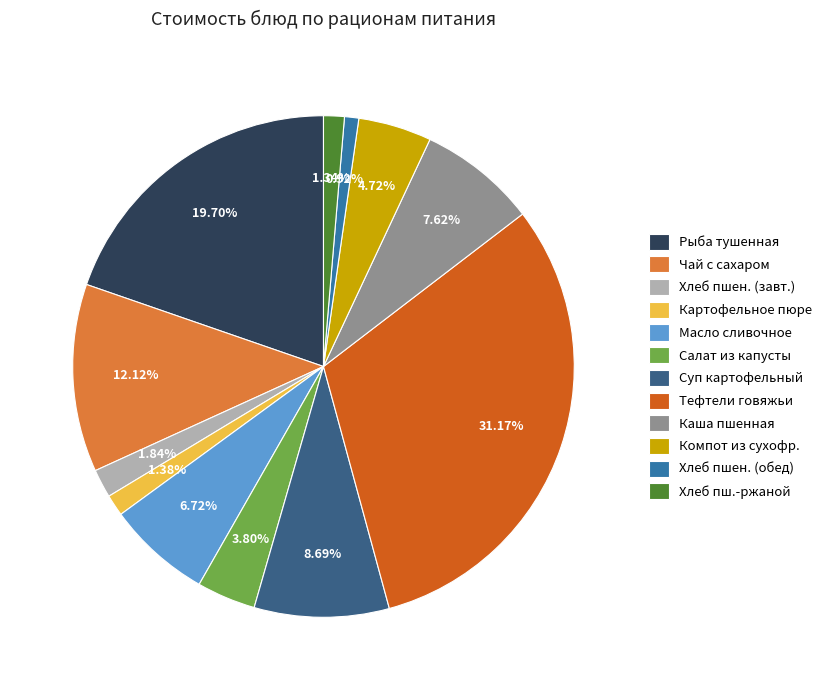

Is there any slice that represents more than half of the pie?

No